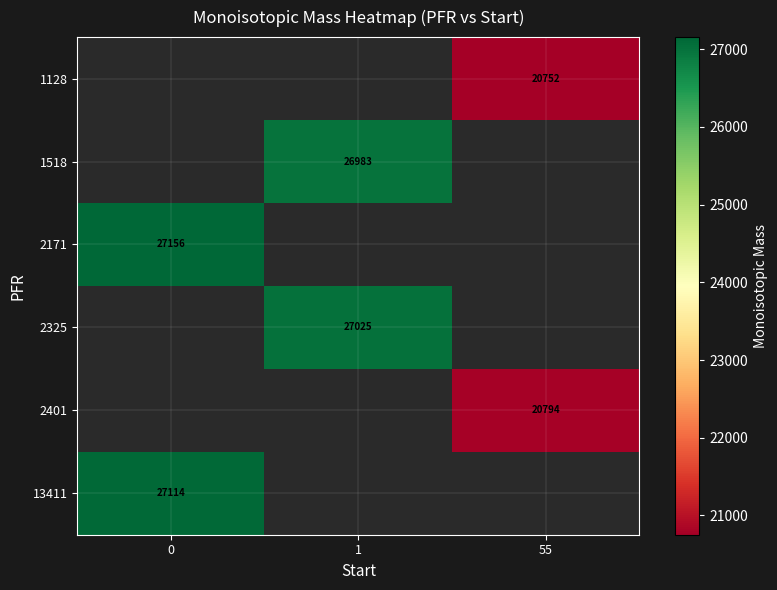

How many series are shown in this chart?

6